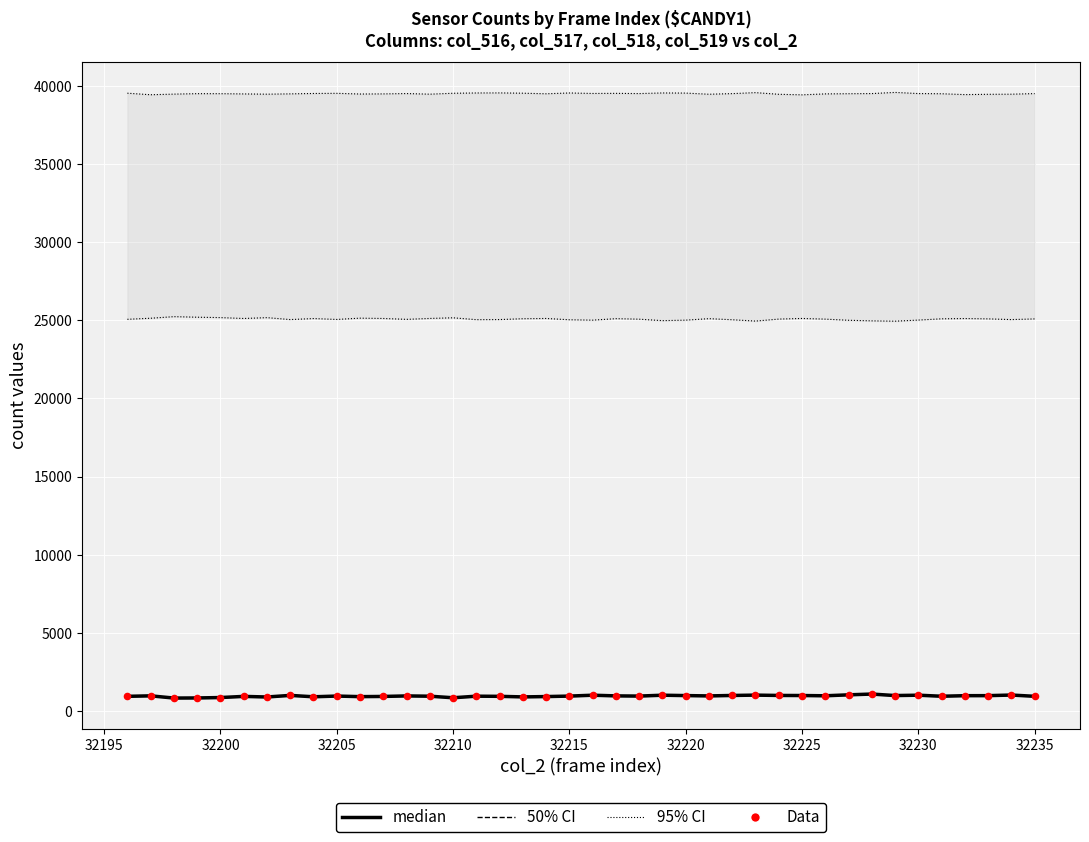

Which series reaches the maximum Y coordinate?

95% CI